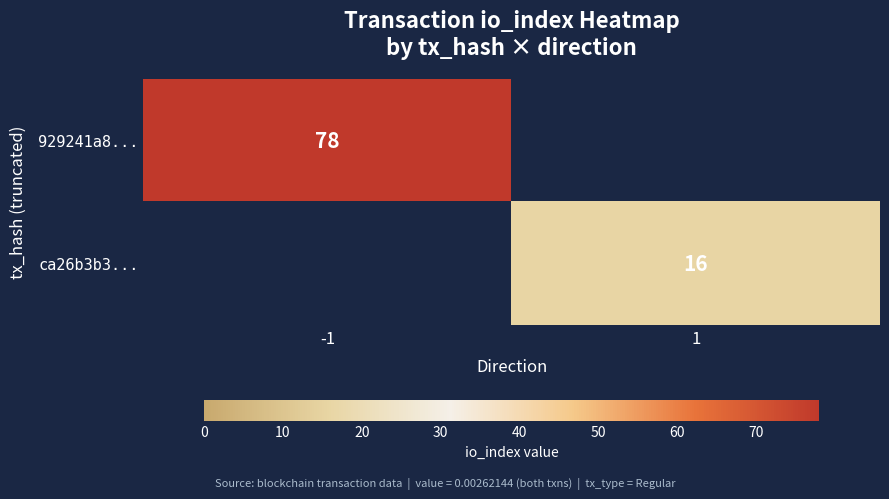

Is the value of 929241a8... at -1 greater than the value of ca26b3b3... at 1?

Yes